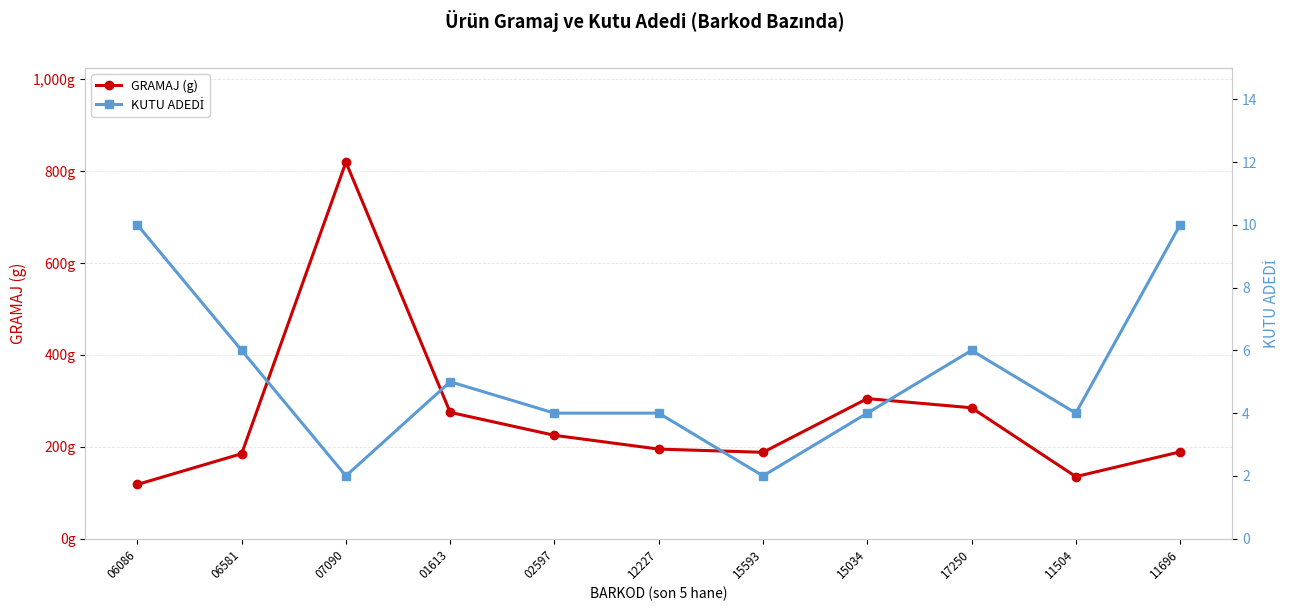

What is the minimum value shown in the chart?

2